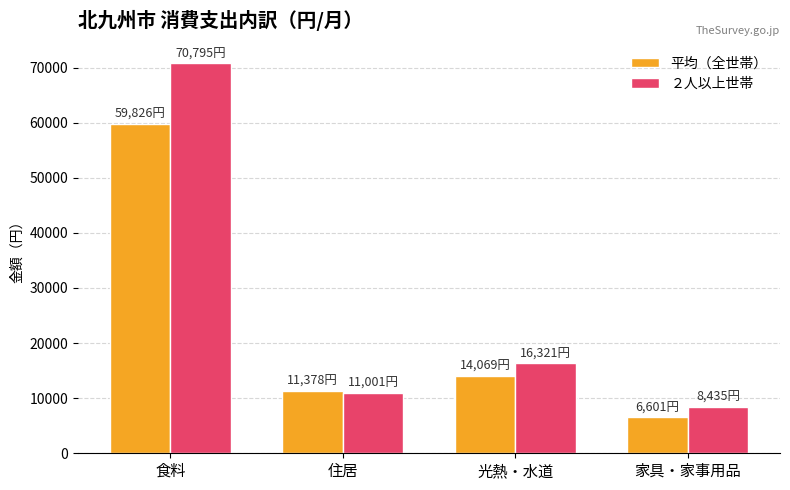

Reading right to left, list all the values displayed in this chart.

平均（全世帯）: 6601	14069	11378	59826
２人以上世帯: 8435	16321	11001	70795